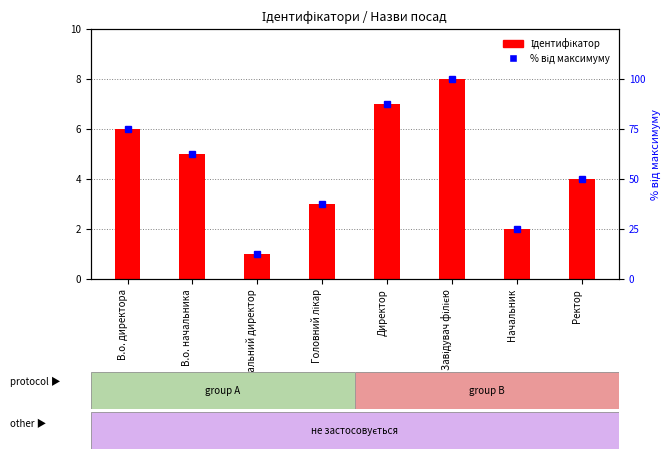

At which label is % від максимуму closest to 56?

Ректор